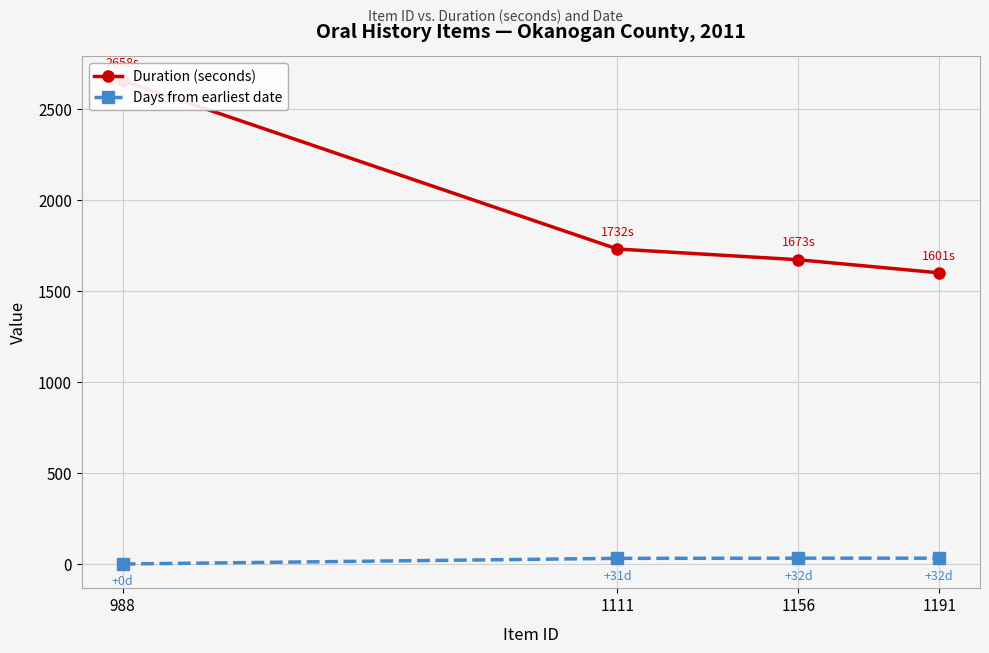

Reading left to right, transcribe all the data shown in this chart.

Duration (seconds): 988=2658	1111=1732	1156=1673	1191=1601
Days from earliest date: 988=0	1111=31	1156=32	1191=32